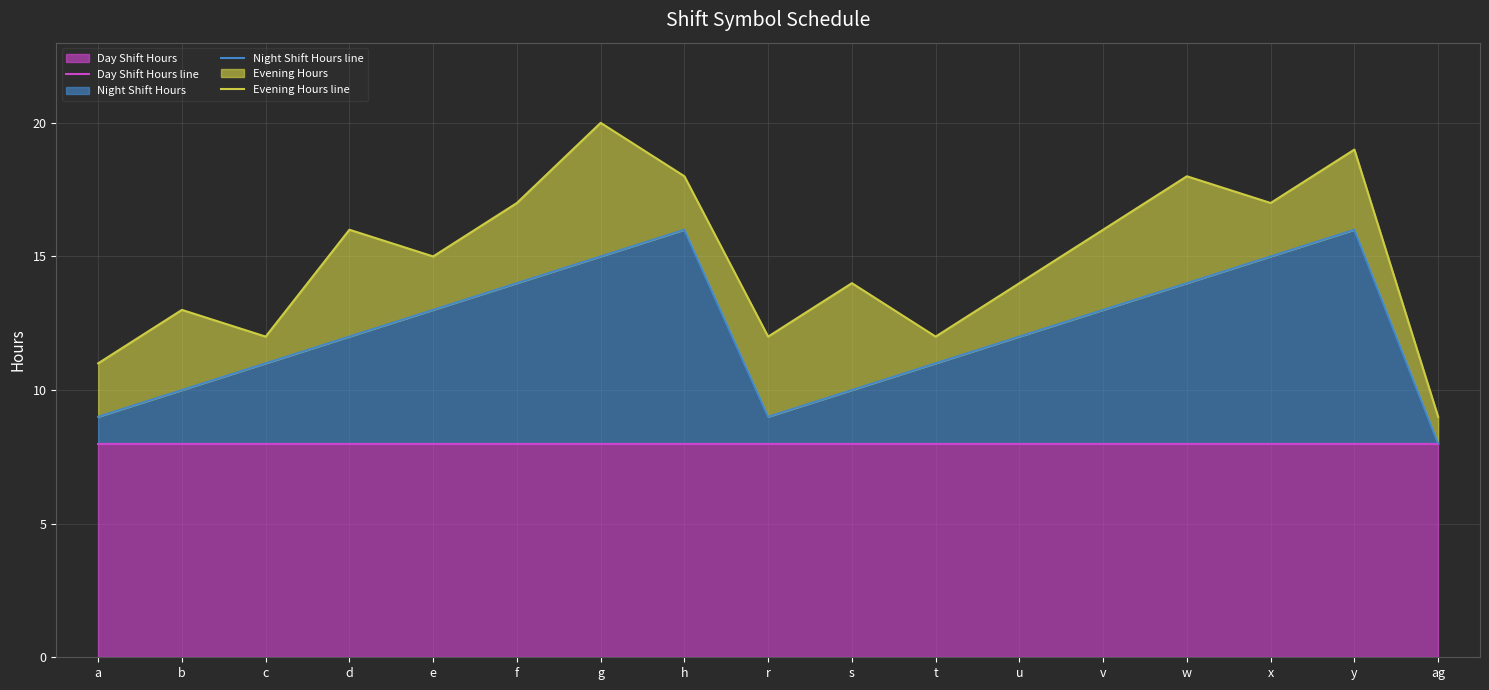

What value does the Night Shift Hours line series have at ag?

8